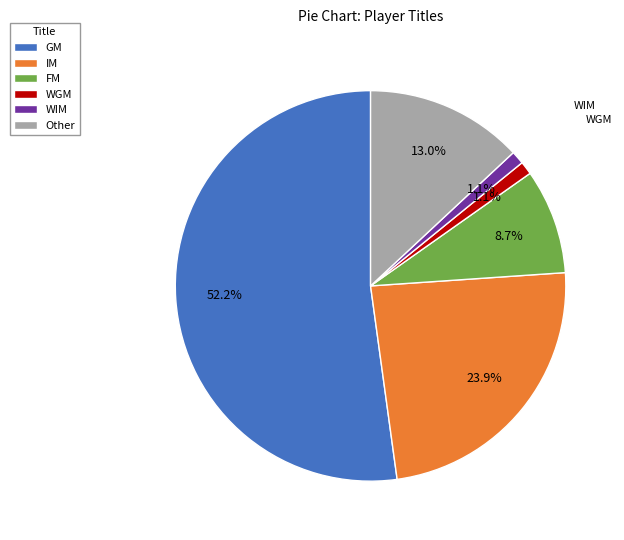

What is the largest slice in the pie chart?

GM